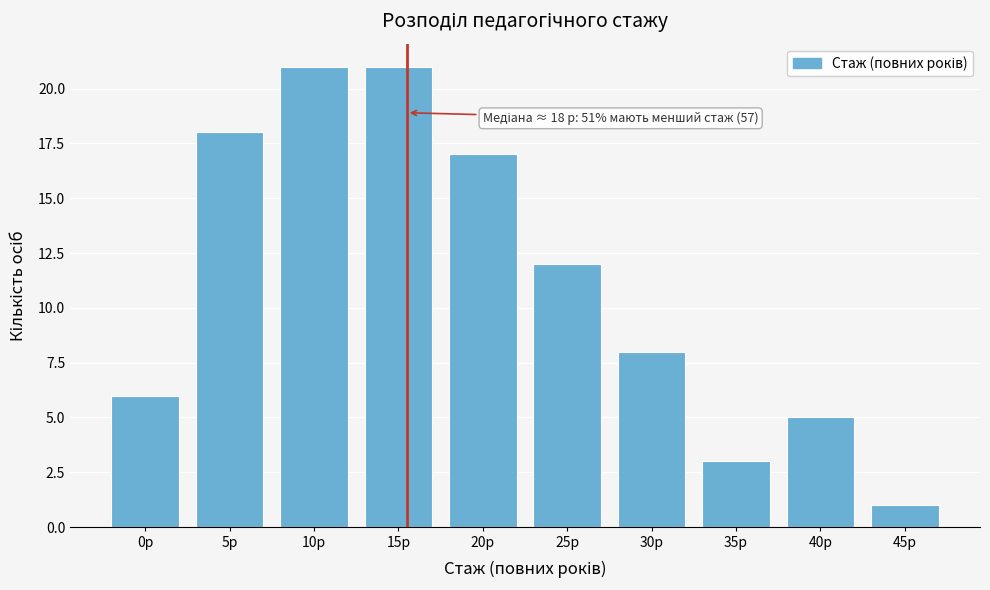

Reading left to right, list all the values displayed in this chart.

0р=6	5р=18	10р=21	15р=21	20р=17	25р=12	30р=8	35р=3	40р=5	45р=1